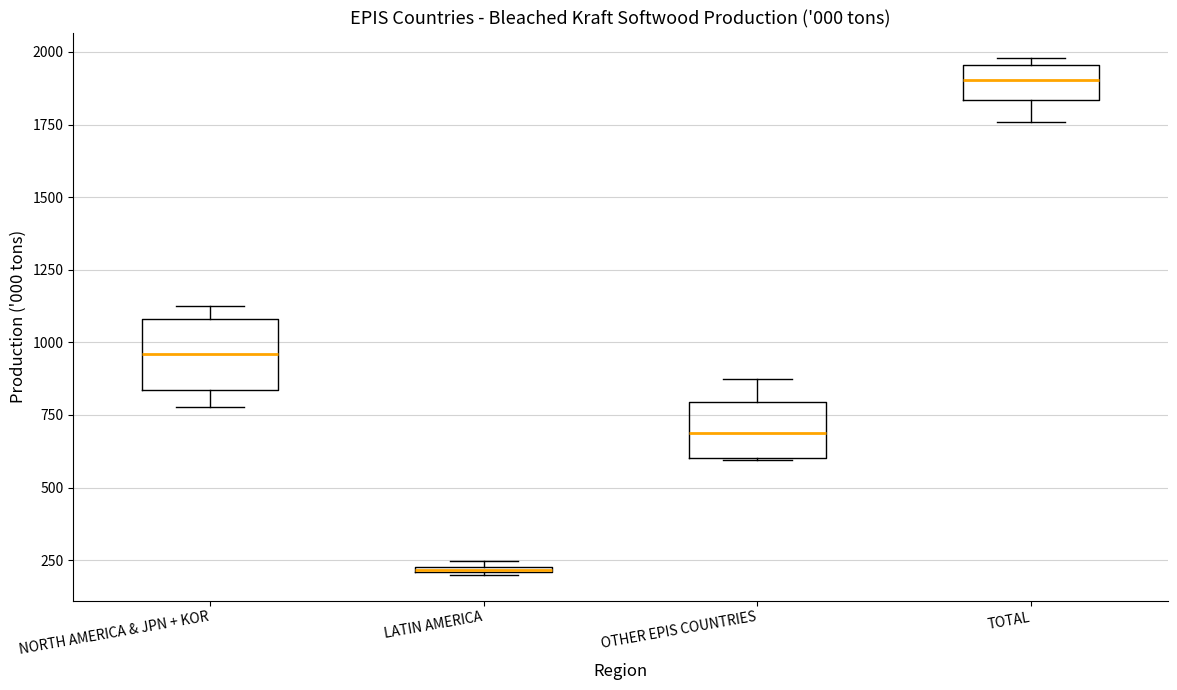

Where is the upper edge of the box for LATIN AMERICA on the y-axis? The values are not printed on the chart, so give them approximately, as read against the axis.

250